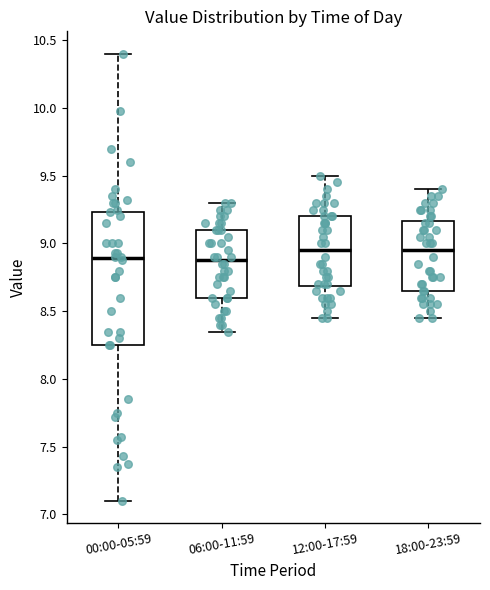

Reading left to right, read every box against the y-axis: the position of its median line, the range the box covers, and the ends of its whiskers. The values are not printed on the chart, so give them approximately, as read against the axis.

00:00-05:59: median 8.90, box 8.25 to 9.25, whiskers 7.10 to 10.40
06:00-11:59: median 8.90, box 8.60 to 9.10, whiskers 8.35 to 9.30
12:00-17:59: median 8.95, box 8.70 to 9.20, whiskers 8.45 to 9.50
18:00-23:59: median 8.95, box 8.65 to 9.15, whiskers 8.45 to 9.40